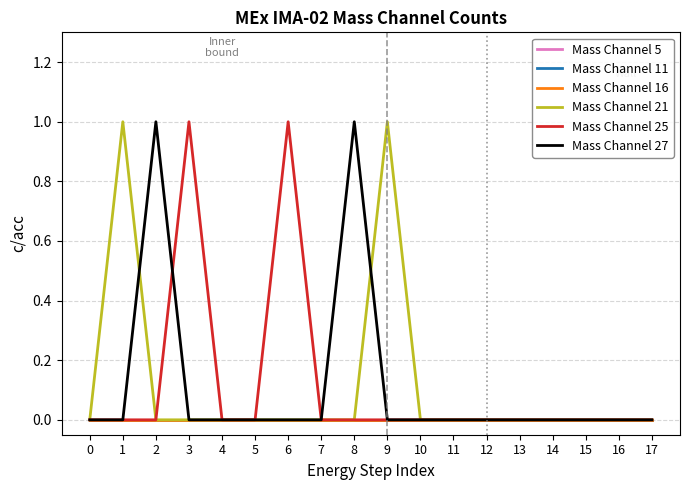

After their last crossing, which series has the higher values: Mass Channel 21 or Mass Channel 27?

Mass Channel 21